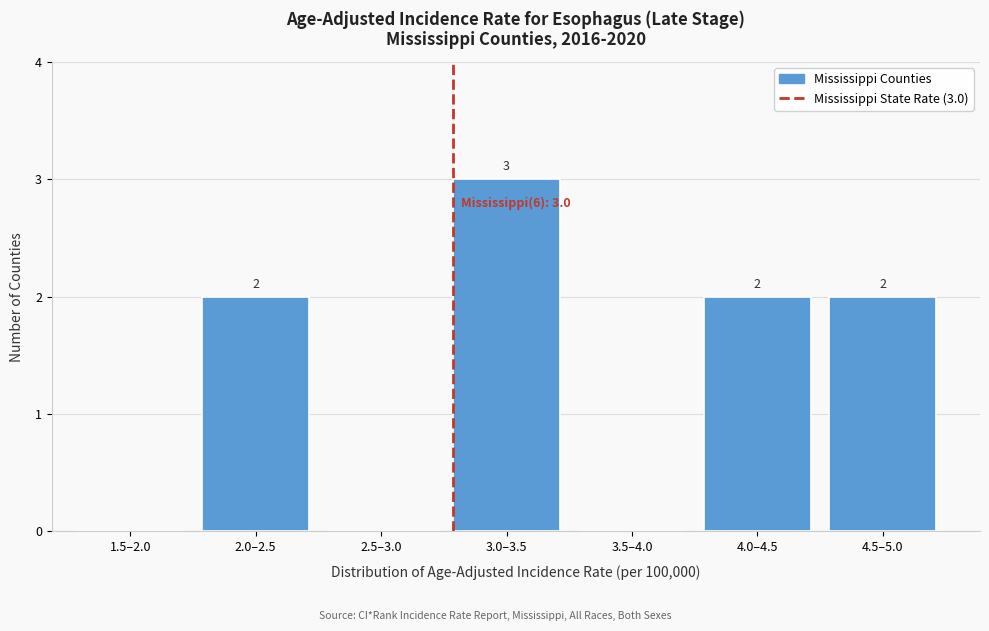

Reading left to right, transcribe all the data shown in this chart.

1.5–2.0=0	2.0–2.5=2	2.5–3.0=0	3.0–3.5=3	3.5–4.0=0	4.0–4.5=2	4.5–5.0=2